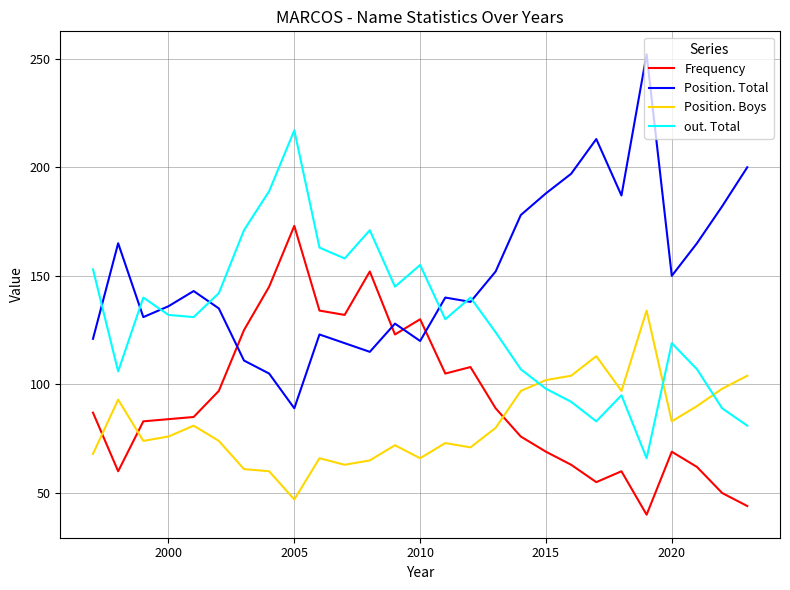

True or false: Position. Total and out. Total intersect in this chart.

True